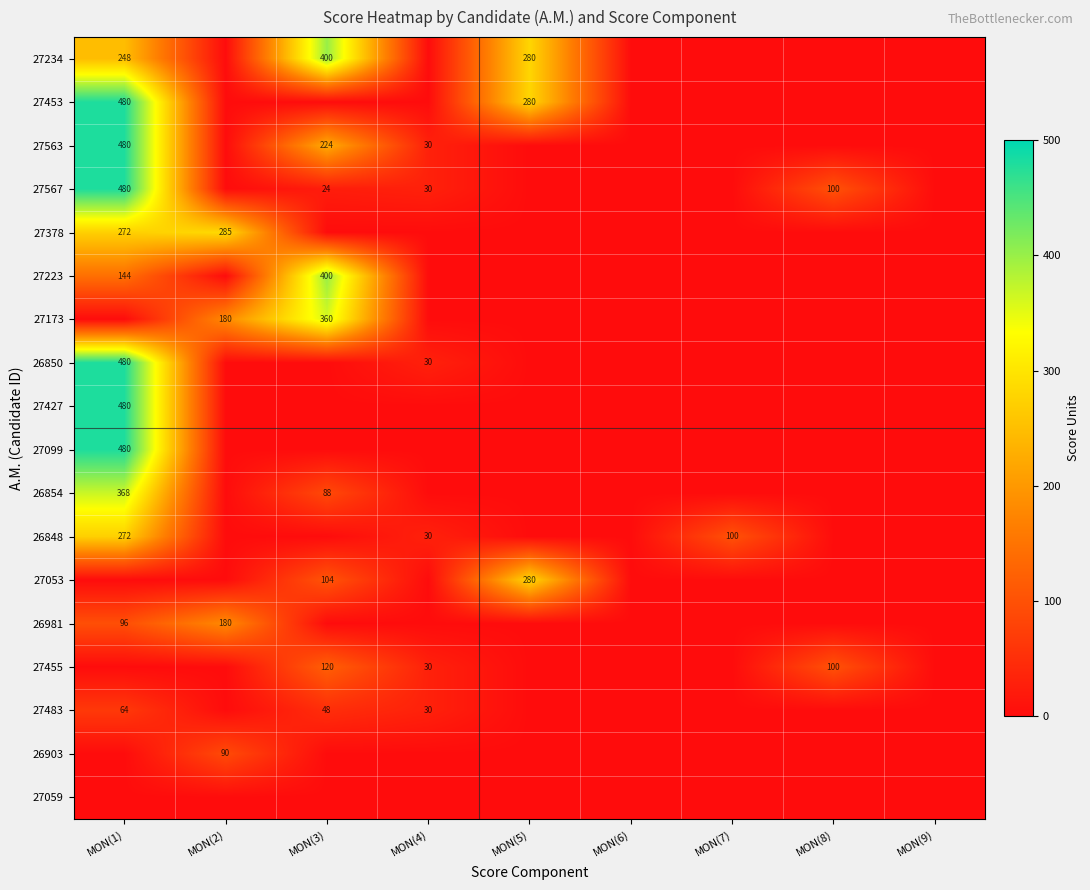

How many categories are shown in the chart?

9